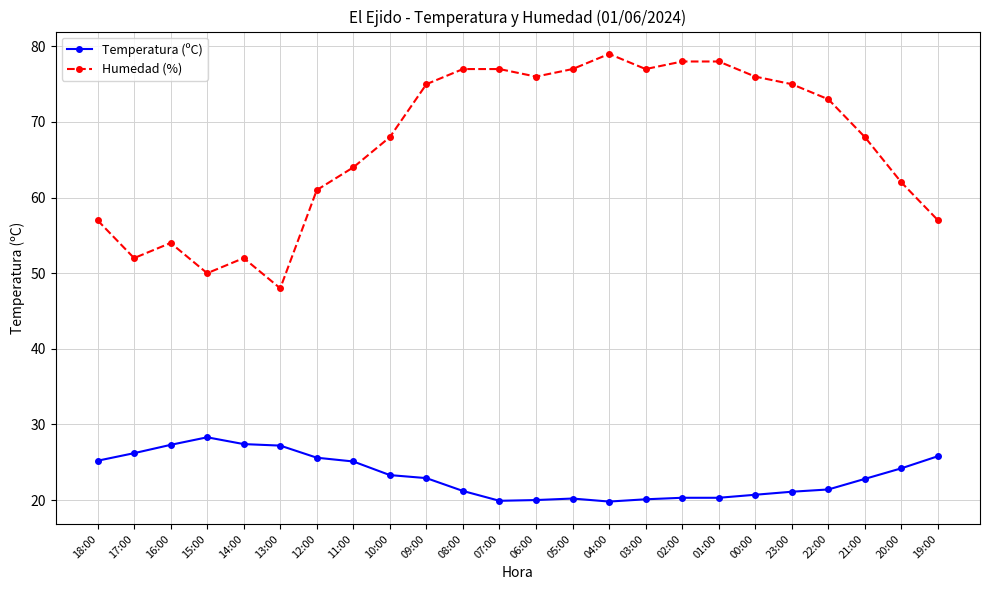

Which category has the highest value across all series?

04:00